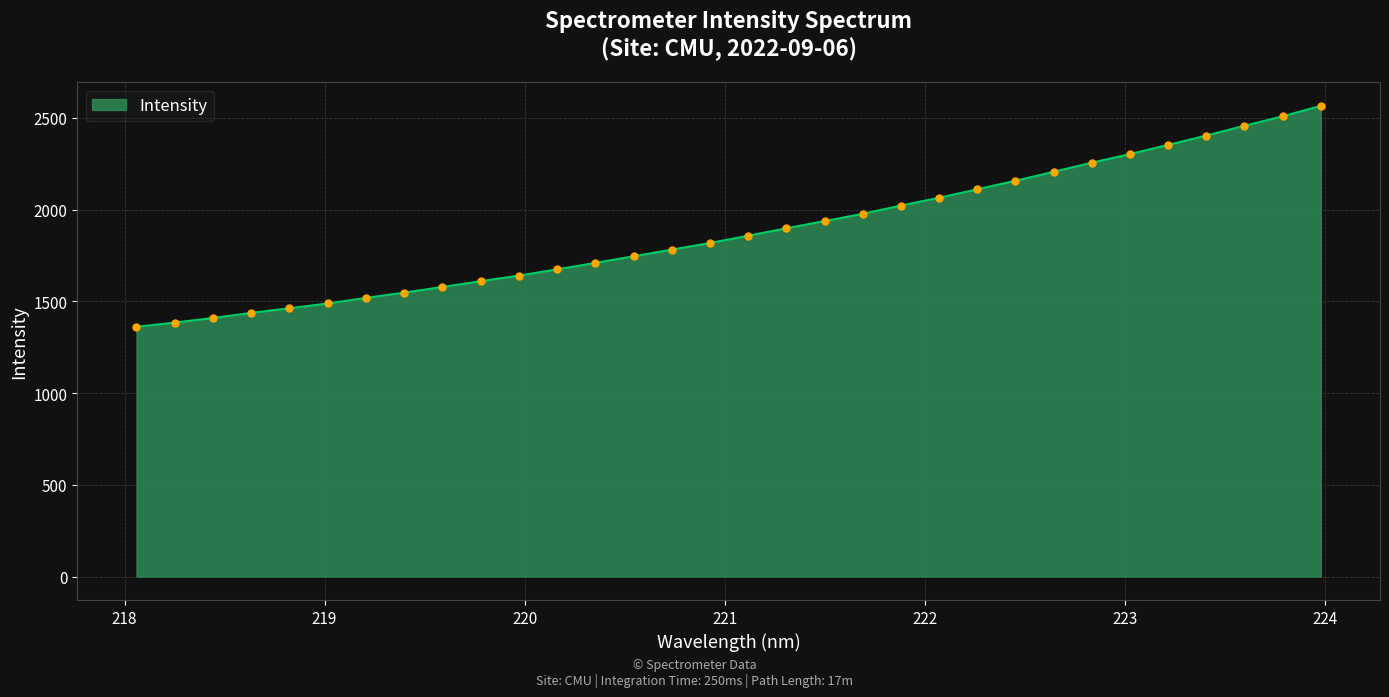

What is the difference between the maximum and minimum values?

1204.2